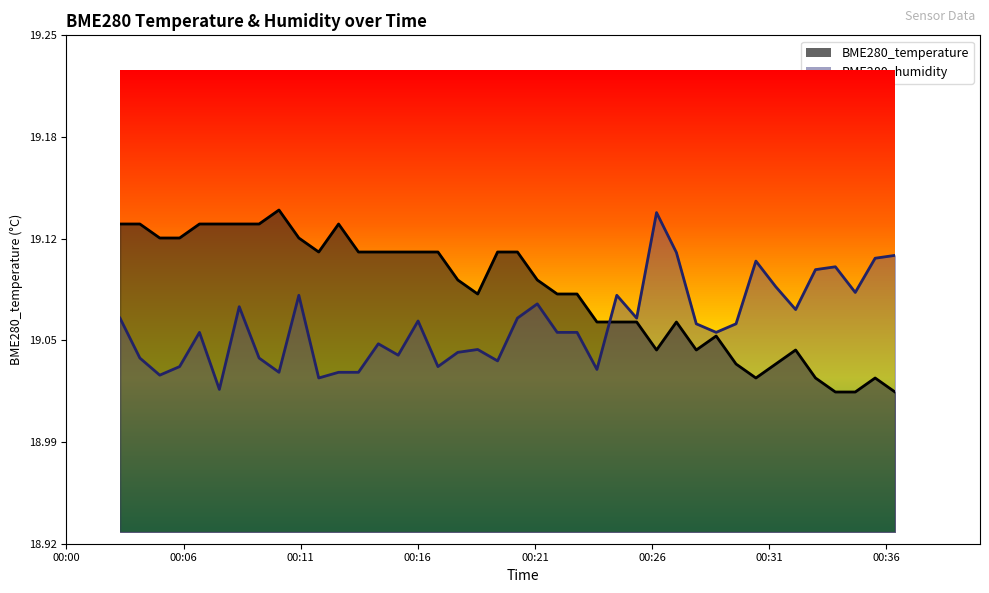

How many lines are shown in the chart?

2